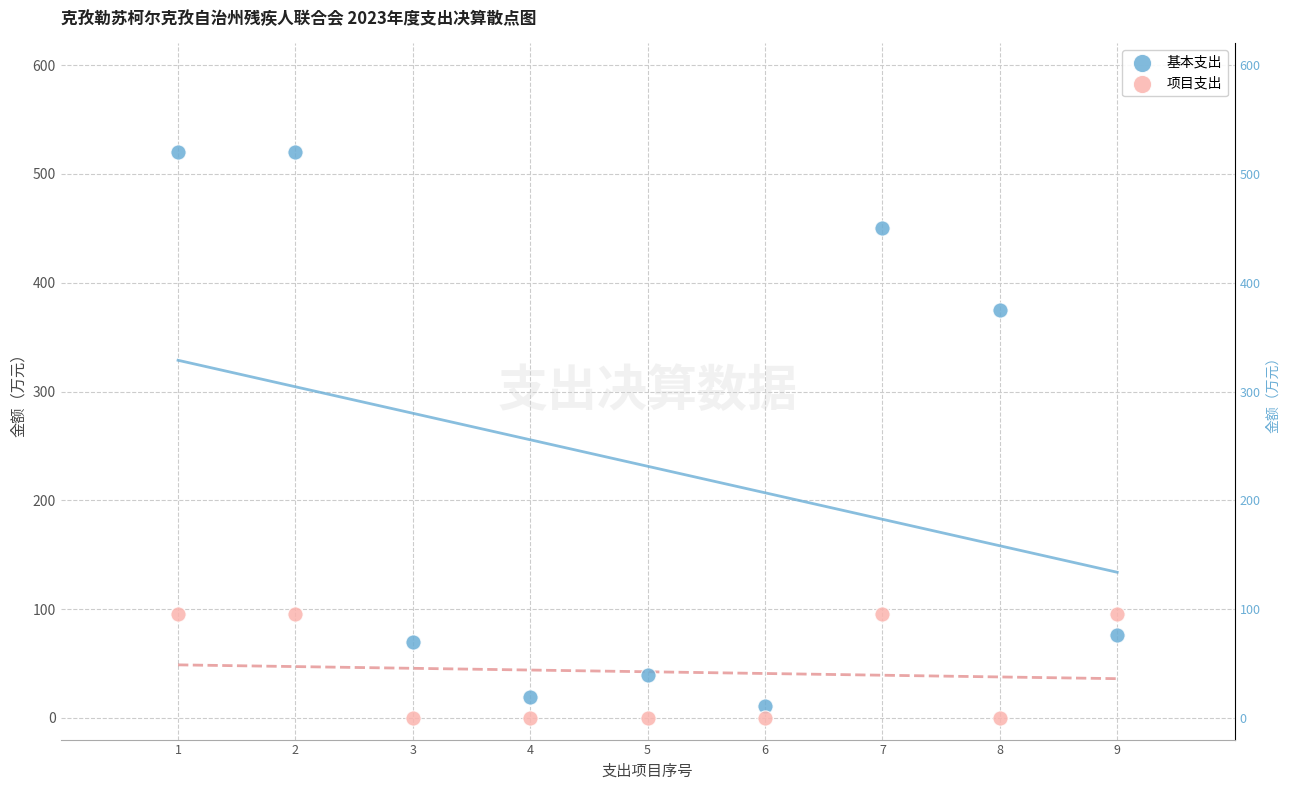

Which series has the largest Y range (max minus min)?

基本支出